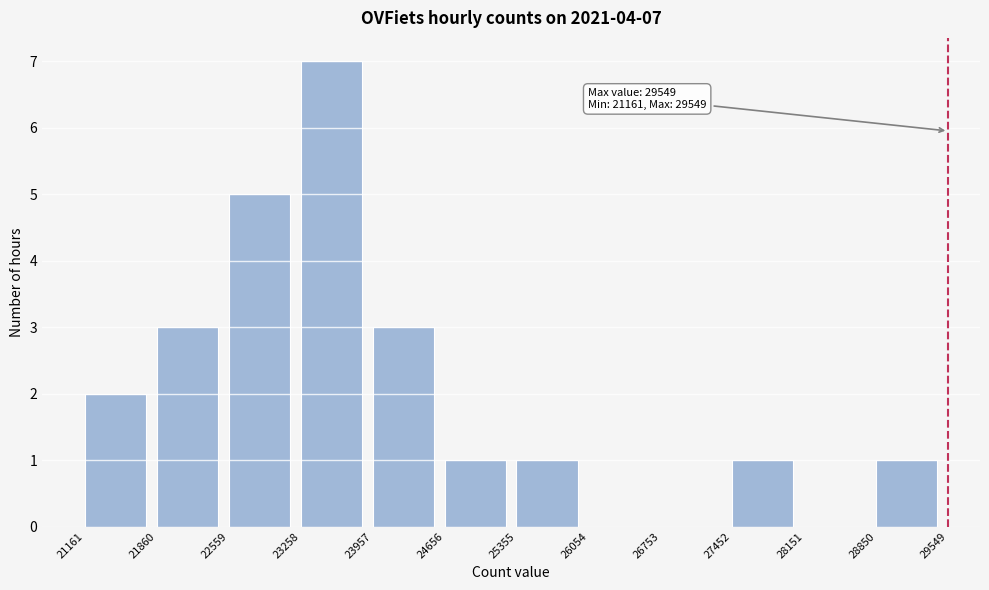

Over which range of the x-axis is the bar tallest?

23258 to 23957